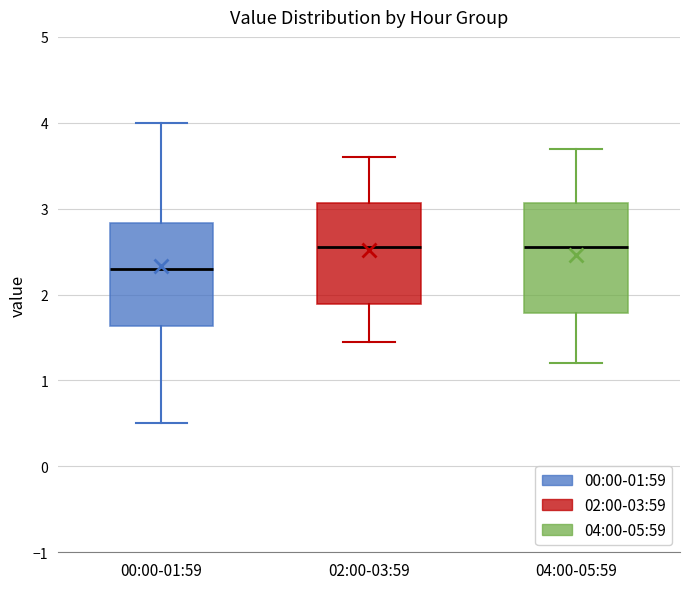

Reading left to right, transcribe this box plot: for each box, give where its median line is, the range the box spans, and where its two whiskers end, as read against the y-axis. The values are not printed on the chart, so give them approximately, as read against the axis.

00:00-01:59: median 2.3, box 1.6 to 2.8, whiskers 0.5 to 4.0
02:00-03:59: median 2.6, box 1.9 to 3.1, whiskers 1.5 to 3.6
04:00-05:59: median 2.6, box 1.8 to 3.1, whiskers 1.2 to 3.7